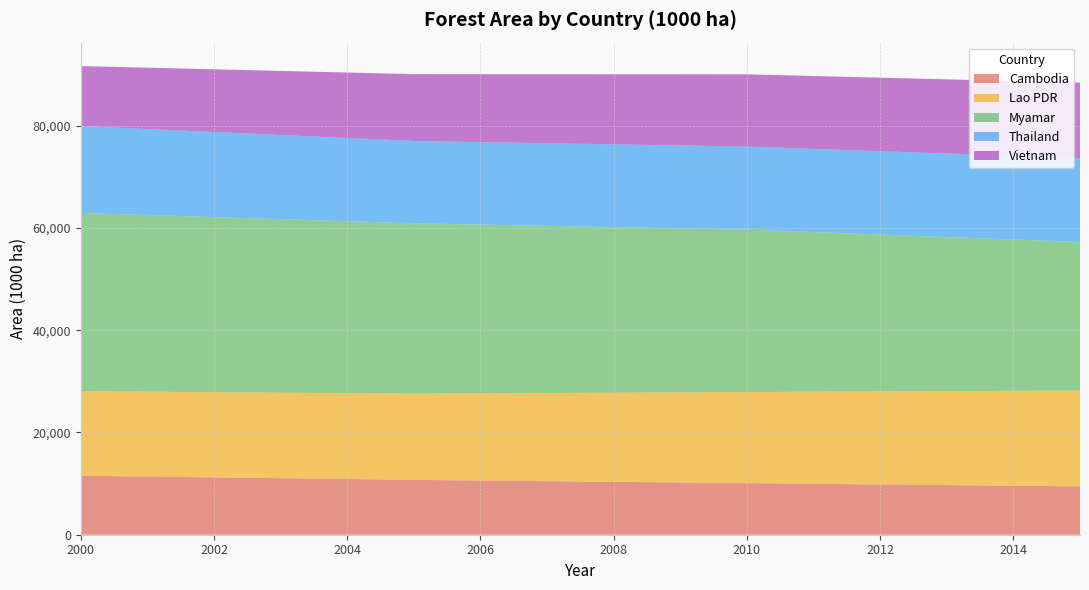

Reading left to right, what are all the values shown in this chart?

Cambodia: 2000=11546.0	2001=11383.0	2002=11220.0	2003=11057.0	2004=10894.0	2005=10731.0	2006=10603.6	2007=10476.2	2008=10348.8	2009=10221.4	2010=10094.0	2011=9966.6	2012=9839.2	2013=9711.8	2014=9584.4	2015=9457.0
Lao PDR: 2000=16526.0	2001=16594.7	2002=16663.5	2003=16732.2	2004=16801.0	2005=16869.7	2006=17058.9	2007=17248.0	2008=17437.2	2009=17626.4	2010=17815.6	2011=18004.7	2012=18193.9	2013=18383.1	2014=18572.2	2015=18761.4
Myamar: 2000=34868.0	2001=34558.6	2002=34249.2	2003=33939.8	2004=33630.4	2005=33321.0	2006=33011.4	2007=32701.8	2008=32392.2	2009=32082.6	2010=31773.0	2011=31226.6	2012=30680.2	2013=30133.8	2014=29587.4	2015=29041.0
Thailand: 2000=17011.0	2001=16828.8	2002=16646.6	2003=16464.4	2004=16282.2	2005=16100.0	2006=16129.8	2007=16159.6	2008=16189.4	2009=16219.2	2010=16249.0	2011=16279.0	2012=16309.0	2013=16339.0	2014=16369.0	2015=16399.0
Vietnam: 2000=11727.0	2001=11997.0	2002=12267.0	2003=12537.0	2004=12807.0	2005=13077.0	2006=13287.2	2007=13497.4	2008=13707.6	2009=13917.8	2010=14128.0	2011=14257.0	2012=14386.0	2013=14515.0	2014=14644.0	2015=14773.0